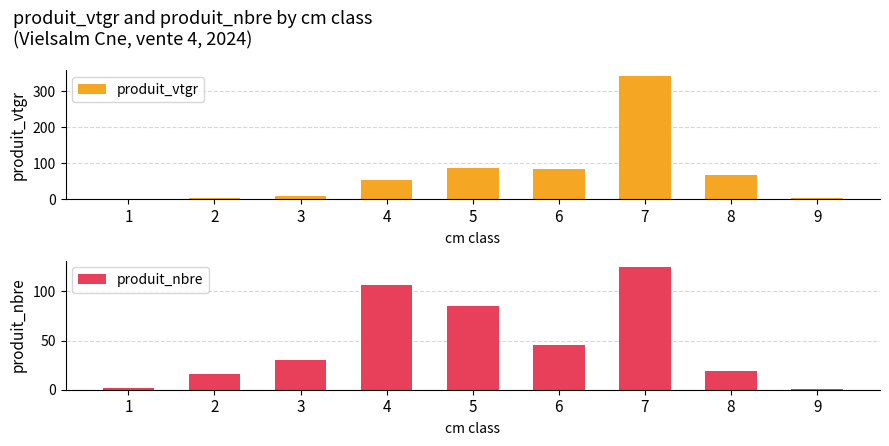

At which category is the sum across all series the highest?

7